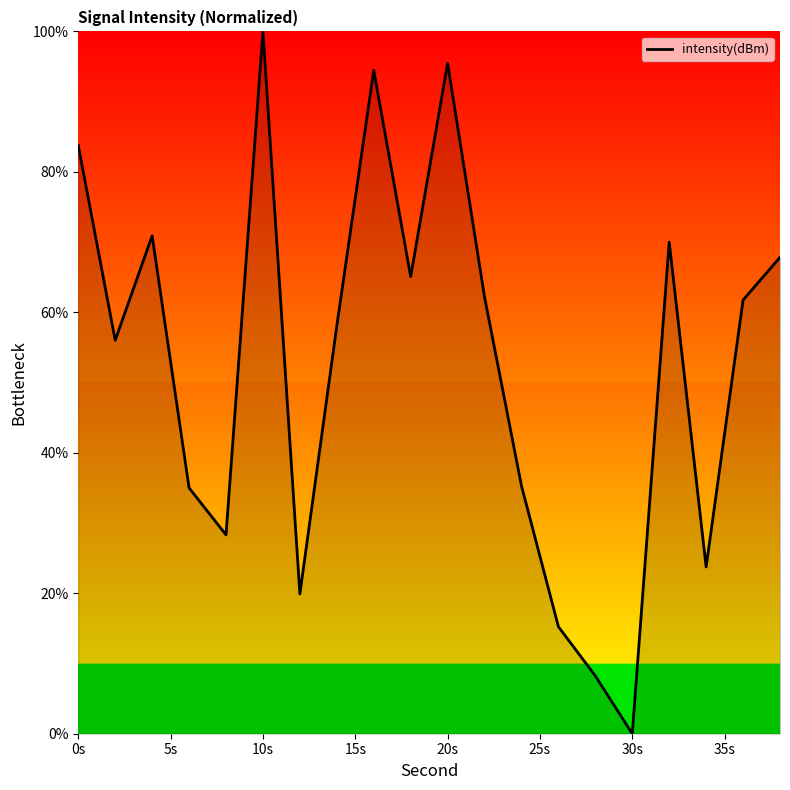

What is the maximum value shown in the chart?

100.0